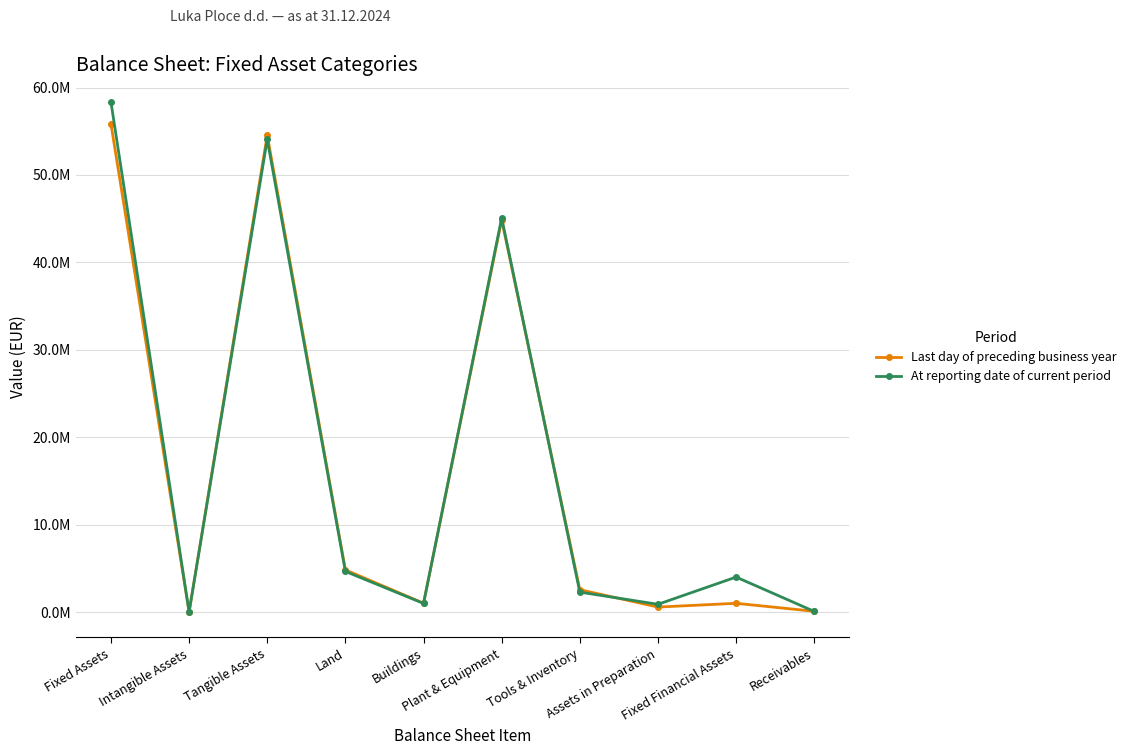

At Tangible Assets, list the series in order from largest to smallest.

Last day of preceding business year, At reporting date of current period